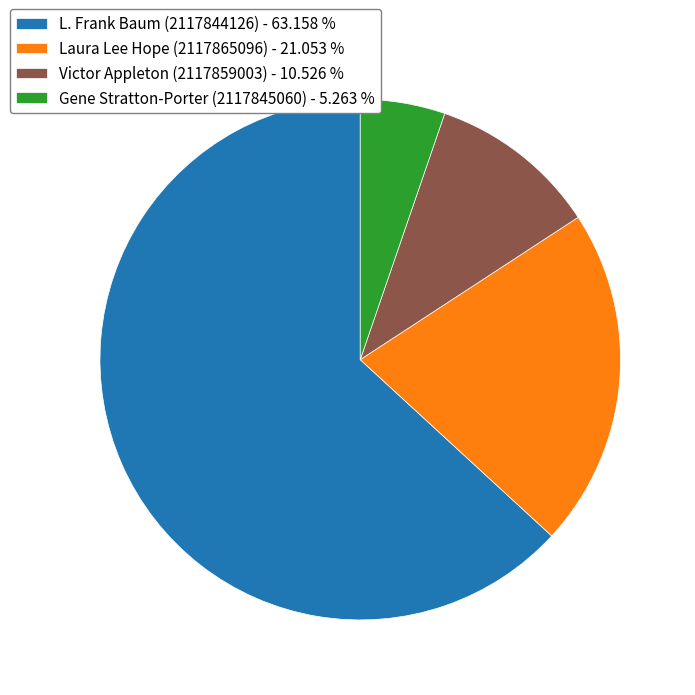

Is the sum of L. Frank Baum (2117844126) - 63.158 % and Victor Appleton (2117859003) - 10.526 % greater than half?

Yes